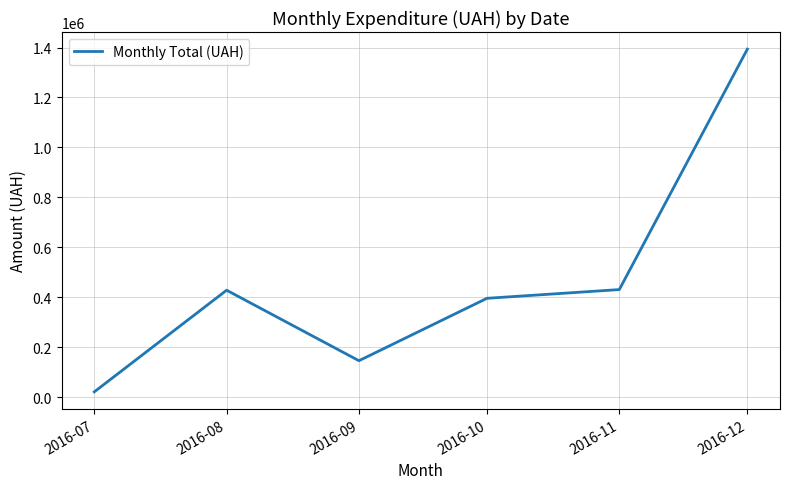

What is the average value?

469330.0